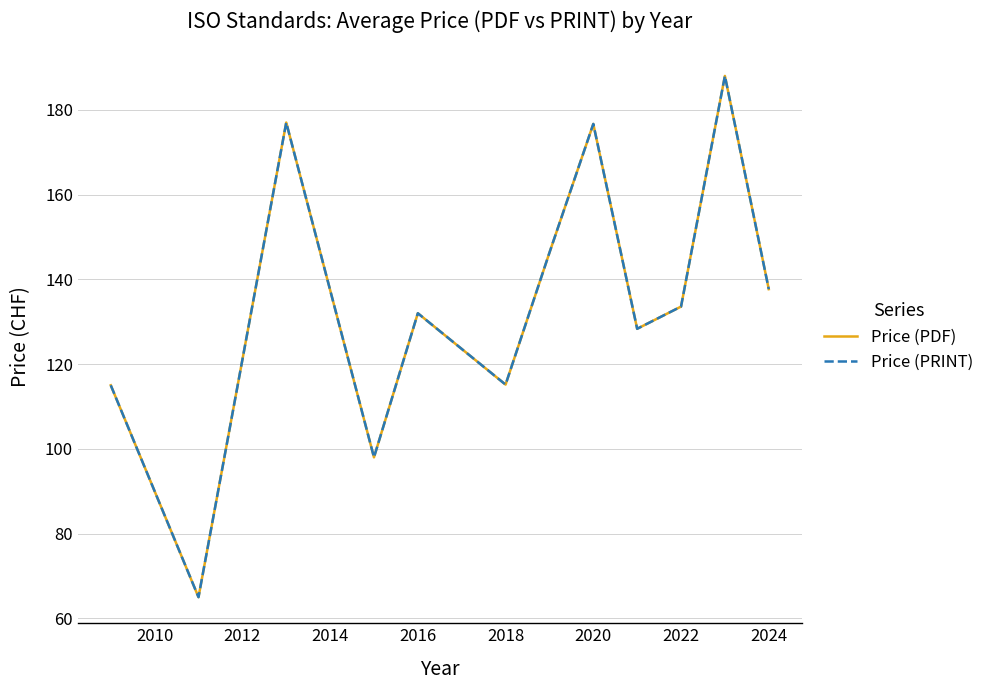

How many interior local valleys does the Price (PRINT) series have?

4